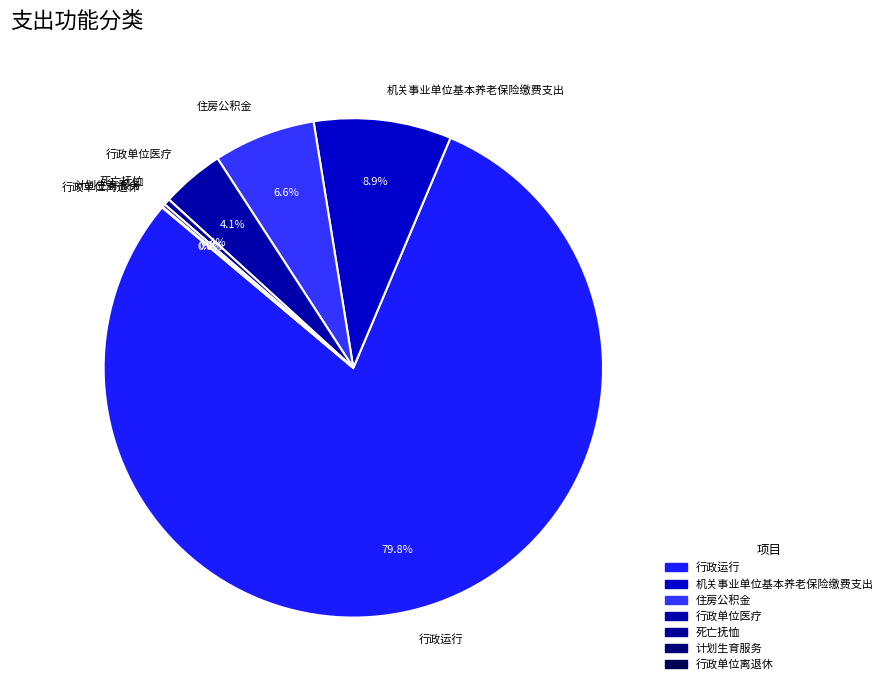

To the nearest percent, what is the difference between the largest and smallest slice percentages?

80%